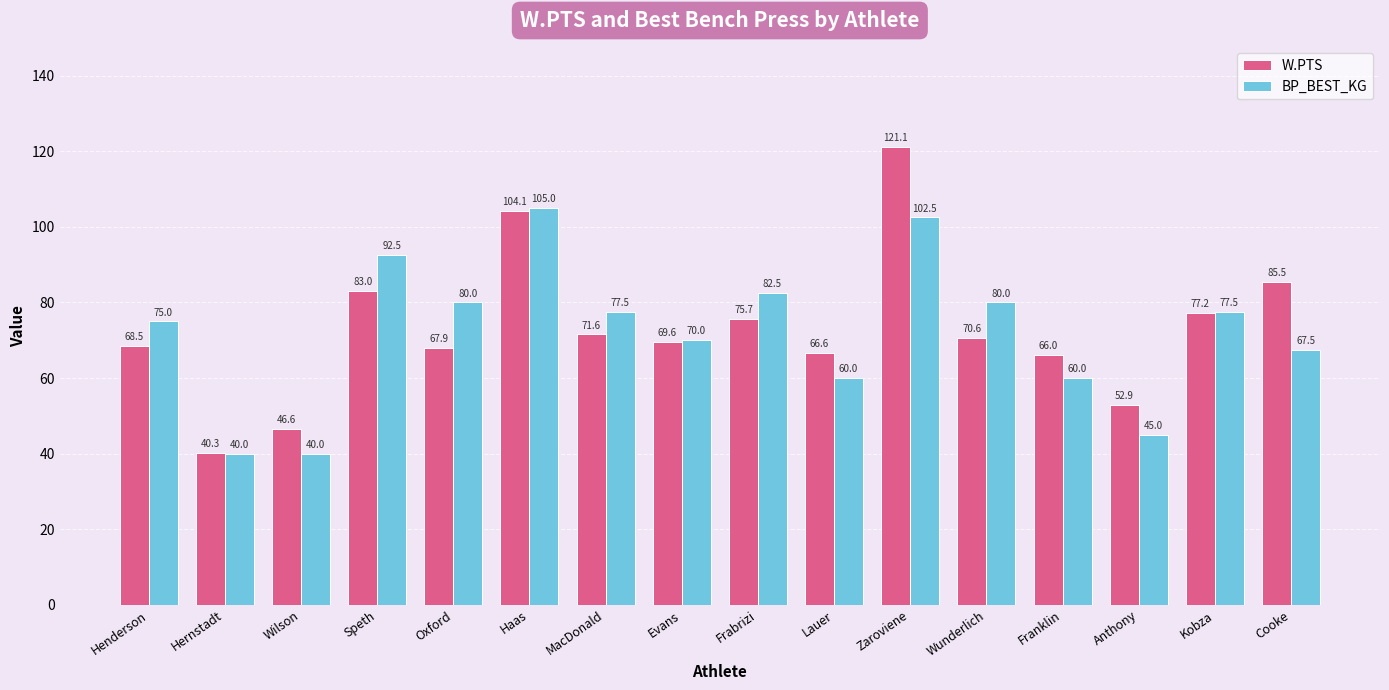

Which series has the widest spread of values?

W.PTS